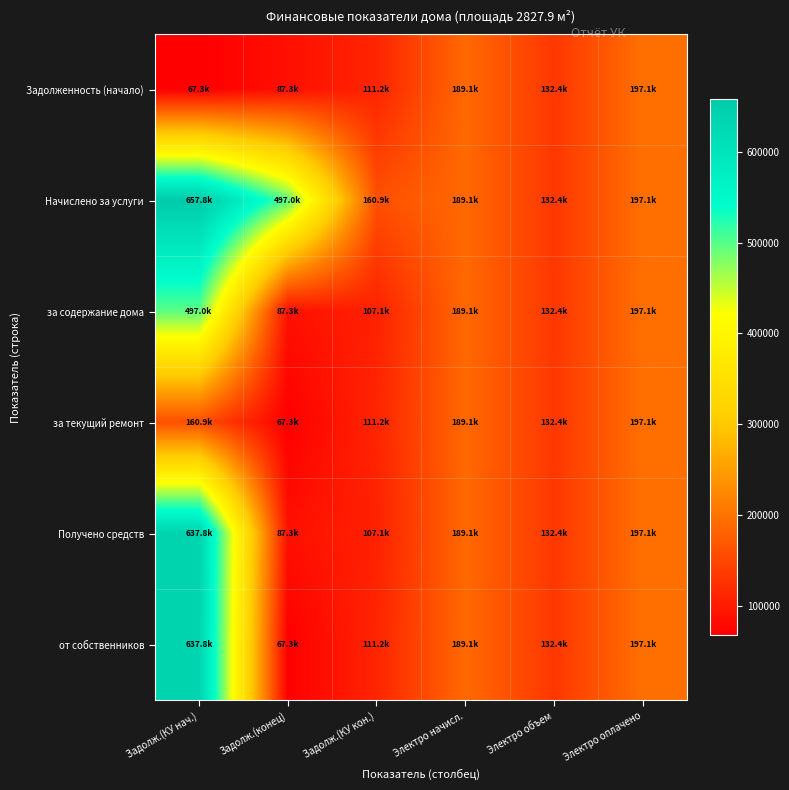

Reading right to left, extract all data points from this chart.

Задолженность (начало): Электро оплачено=197137.5	Электро объем=132390.0	Электро начисл.=189050.4	Задолж.(КУ кон.)=111243.4	Задолж.(конец)=87278.2	Задолж.(КУ нач.)=67276.9
Начислено за услуги: Электро оплачено=197137.5	Электро объем=132390.0	Электро начисл.=189050.4	Задолж.(КУ кон.)=160851.0	Задолж.(конец)=496980.7	Задолж.(КУ нач.)=657831.7
за содержание дома: Электро оплачено=197137.5	Электро объем=132390.0	Электро начисл.=189050.4	Задолж.(КУ кон.)=107088.5	Задолж.(конец)=87278.2	Задолж.(КУ нач.)=496980.7
за текущий ремонт: Электро оплачено=197137.5	Электро объем=132390.0	Электро начисл.=189050.4	Задолж.(КУ кон.)=111243.4	Задолж.(конец)=67276.9	Задолж.(КУ нач.)=160851.0
Получено средств: Электро оплачено=197137.5	Электро объем=132390.0	Электро начисл.=189050.4	Задолж.(КУ кон.)=107088.5	Задолж.(конец)=87278.2	Задолж.(КУ нач.)=637830.4
от собственников: Электро оплачено=197137.5	Электро объем=132390.0	Электро начисл.=189050.4	Задолж.(КУ кон.)=111243.4	Задолж.(конец)=67276.9	Задолж.(КУ нач.)=637830.4